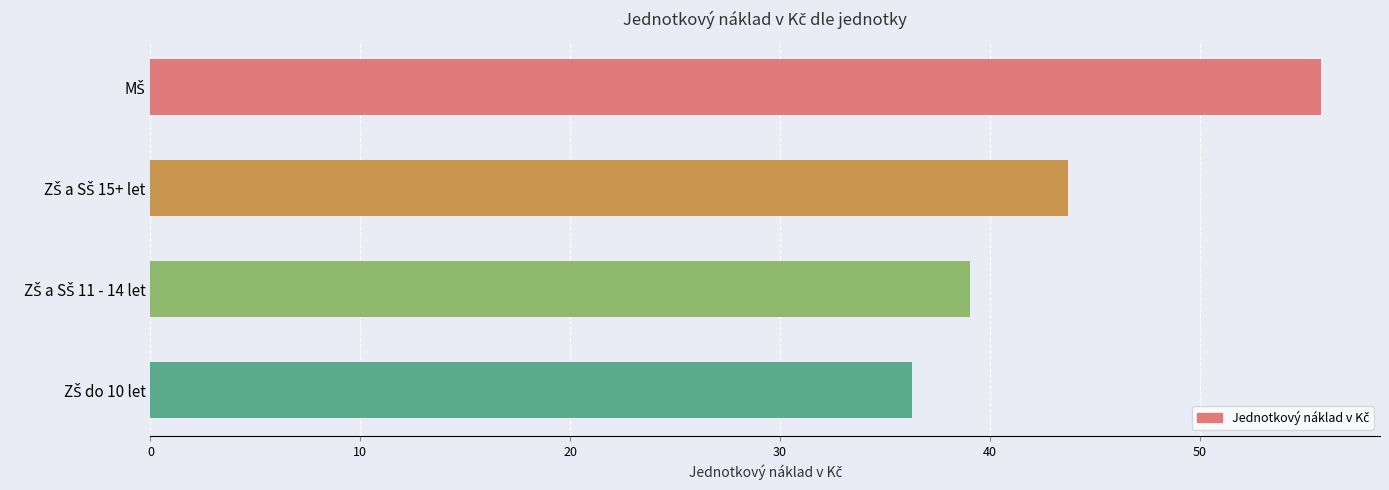

What is the smallest value displayed?

36.3